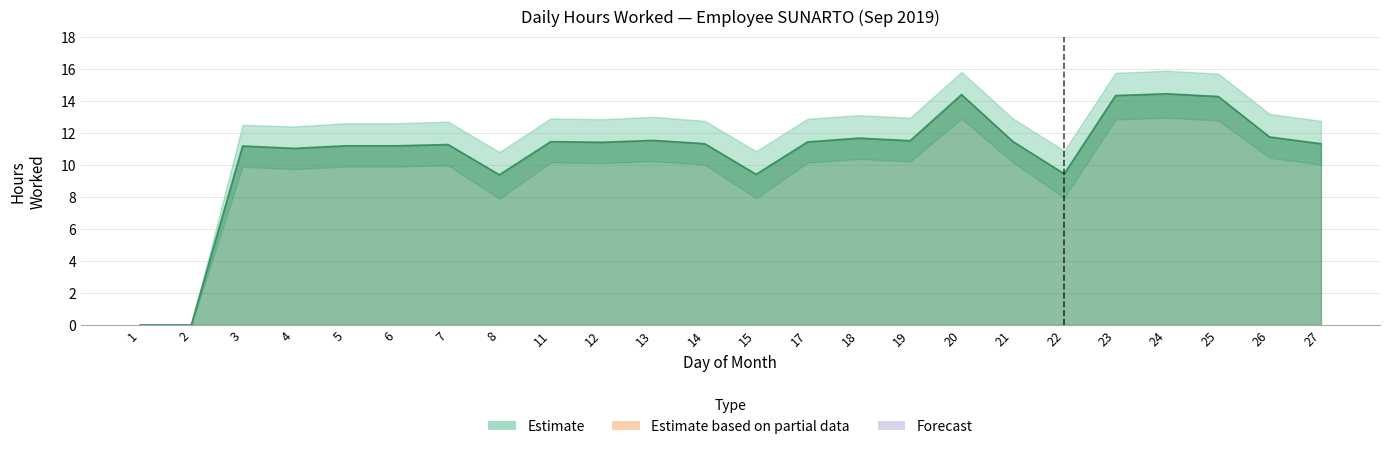

In Lower Bound, how many points are higher than both neighbors (excluding endpoints)?

7